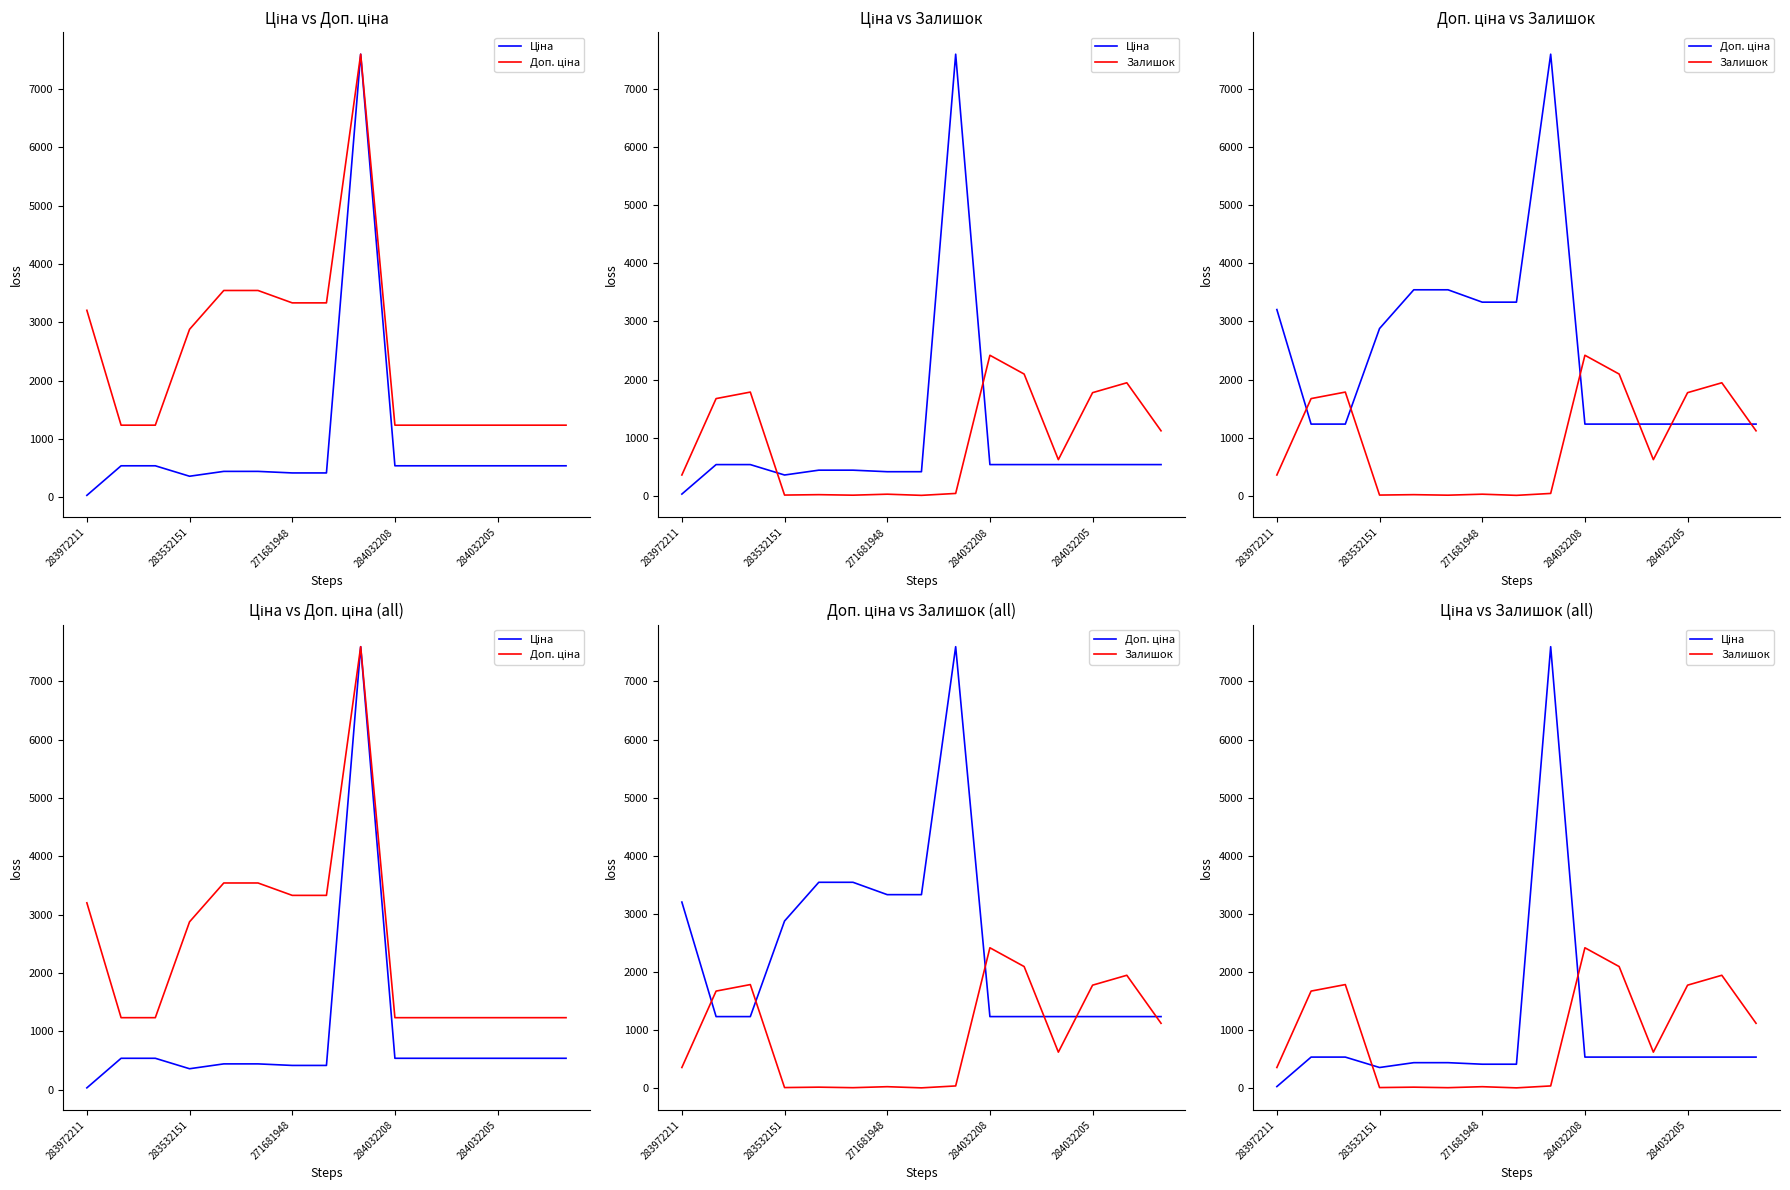

Reading right to left, list all the values displayed in this chart.

Ціна: 539.0	539.0	539.0	539.0	539.0	539.0	7596.5	416.6	416.6	443.1	443.1	359.9	539.0	539.0	32.0
Доп. ціна: 1235.4	1235.4	1235.4	1235.4	1235.4	1235.4	7596.5	3332.5	3332.5	3545.0	3545.0	2878.8	1235.4	1235.4	3205.0
Залишок: 1120.0	1946.0	1776.0	624.0	2096.0	2419.0	43.0	10.0	30.0	13.0	22.0	15.0	1786.0	1674.0	360.0